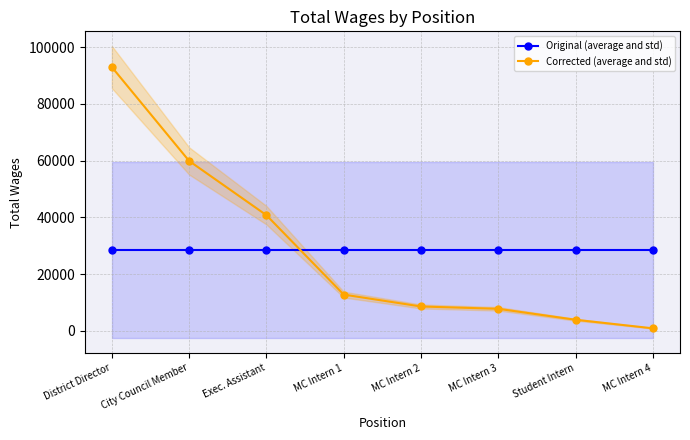

What are all the series names shown in the legend?

Original (average and std), Corrected (average and std)